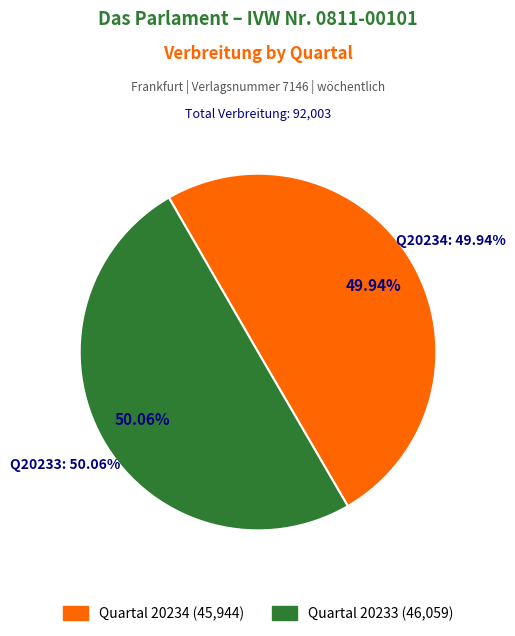

What is the change in value from 20234 to 20233?

+115